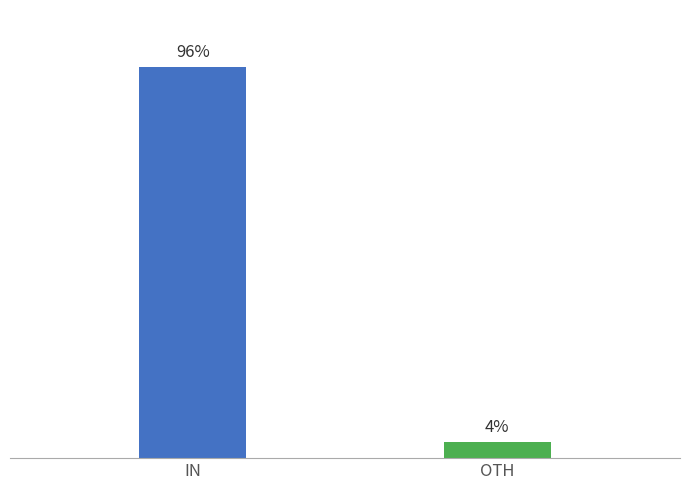

Which label corresponds to the smallest value in the chart?

OTH